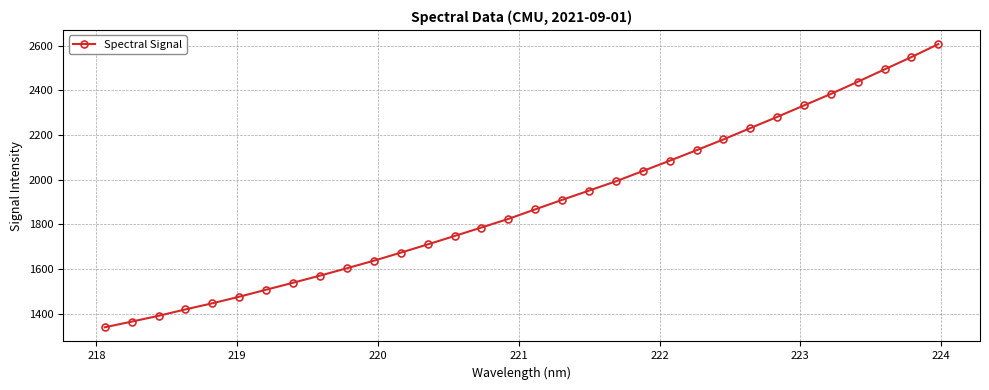

What is the value of the 11th point from the left?

1636.9